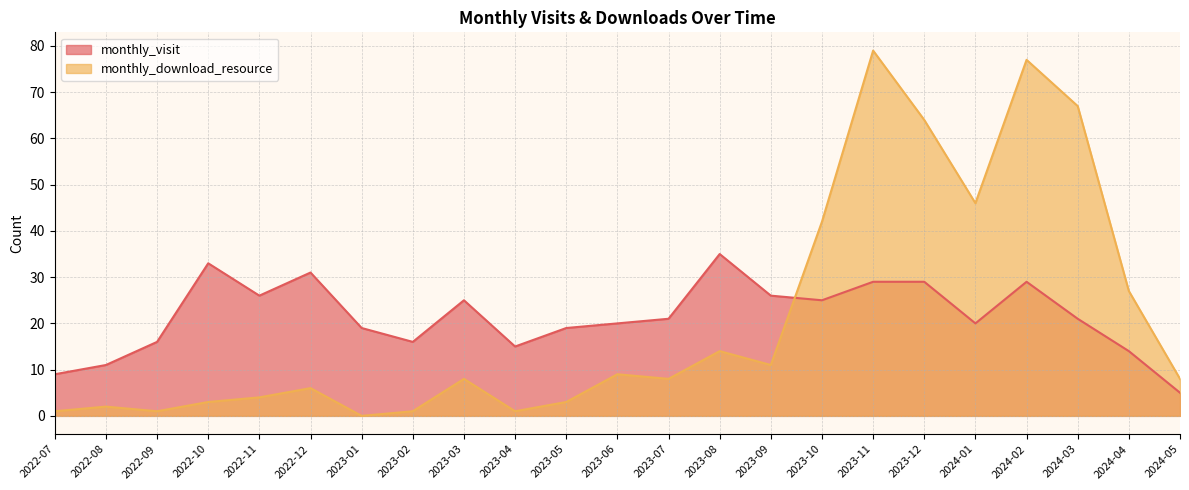

The value of monthly_download_resource at 2023-03 is 8. True or false?

True